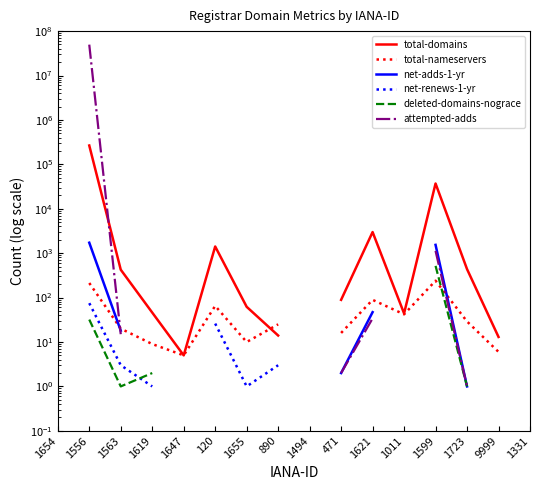

How many series are shown in this chart?

6